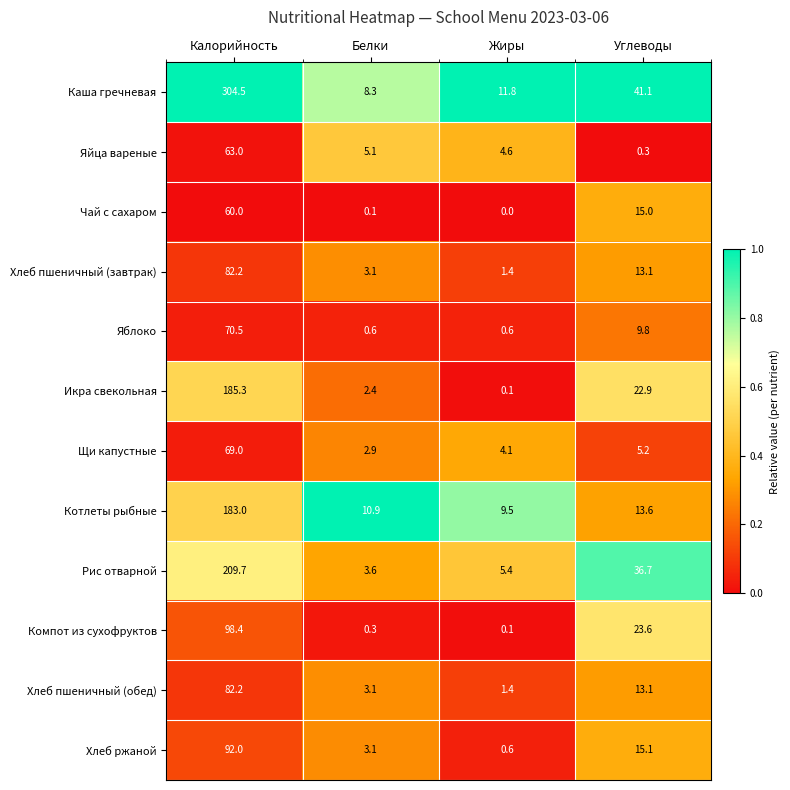

List the labels in order of Рис отварной value, largest first.

Калорийность, Углеводы, Жиры, Белки